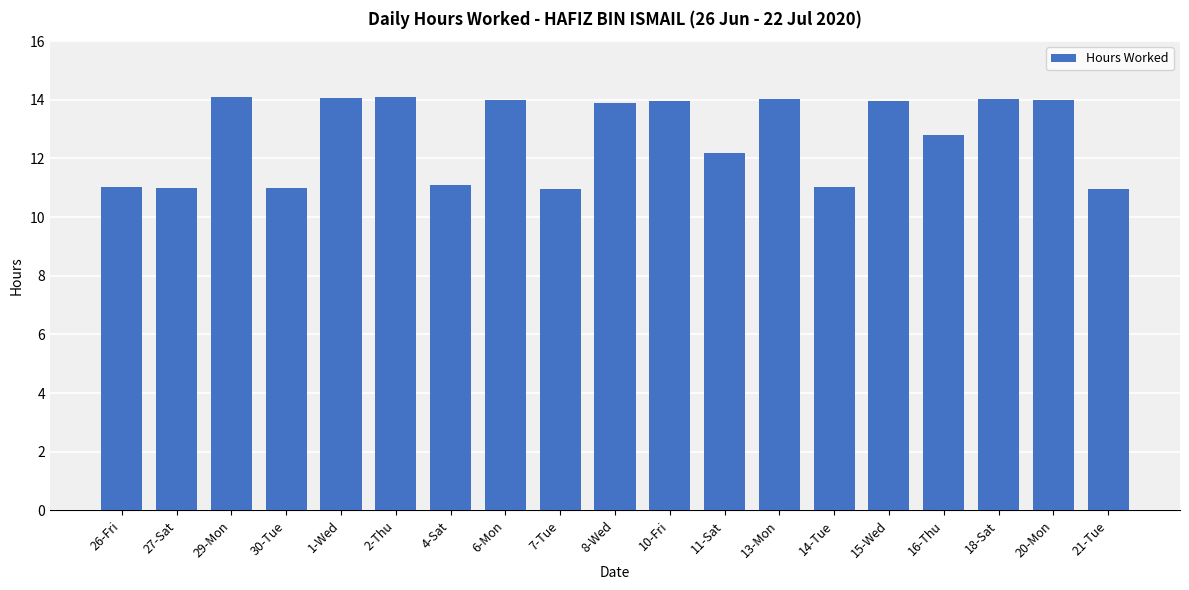

How many data points are less than 13?

9